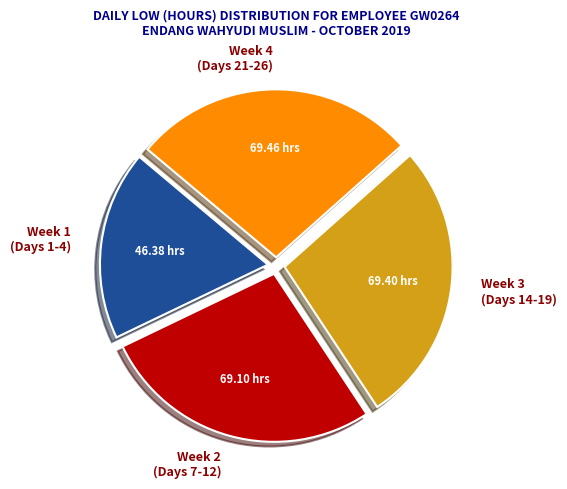

Is there a majority slice in this chart?

No